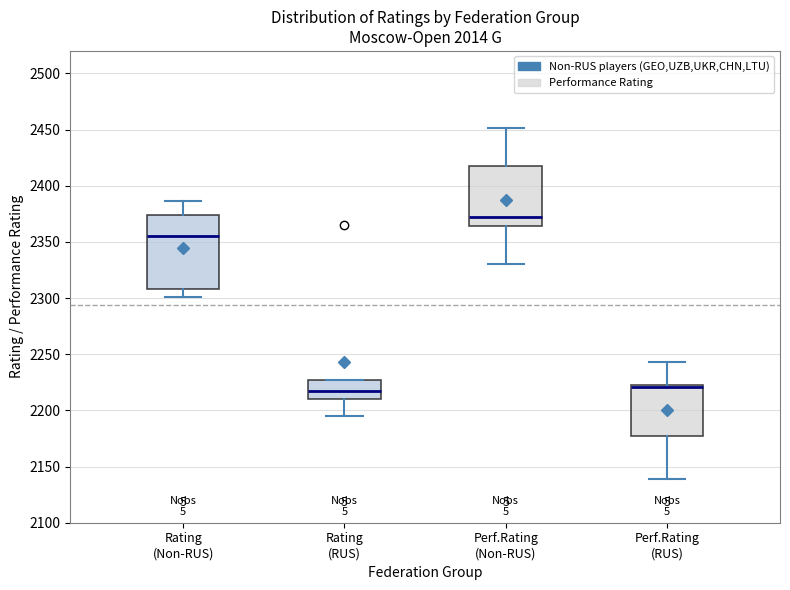

Reading left to right, transcribe this box plot: for each box, give where its median line is, the range the box spans, and where its two whiskers end, as read against the y-axis. The values are not printed on the chart, so give them approximately, as read against the axis.

Rating (Non-RUS): median 2355, box 2310 to 2375, whiskers 2300 to 2385
Rating (RUS): median 2215, box 2210 to 2225, whiskers 2195 to 2225
Perf.Rating (Non-RUS): median 2370, box 2365 to 2420, whiskers 2330 to 2450
Perf.Rating (RUS): median 2220, box 2175 to 2225, whiskers 2140 to 2245